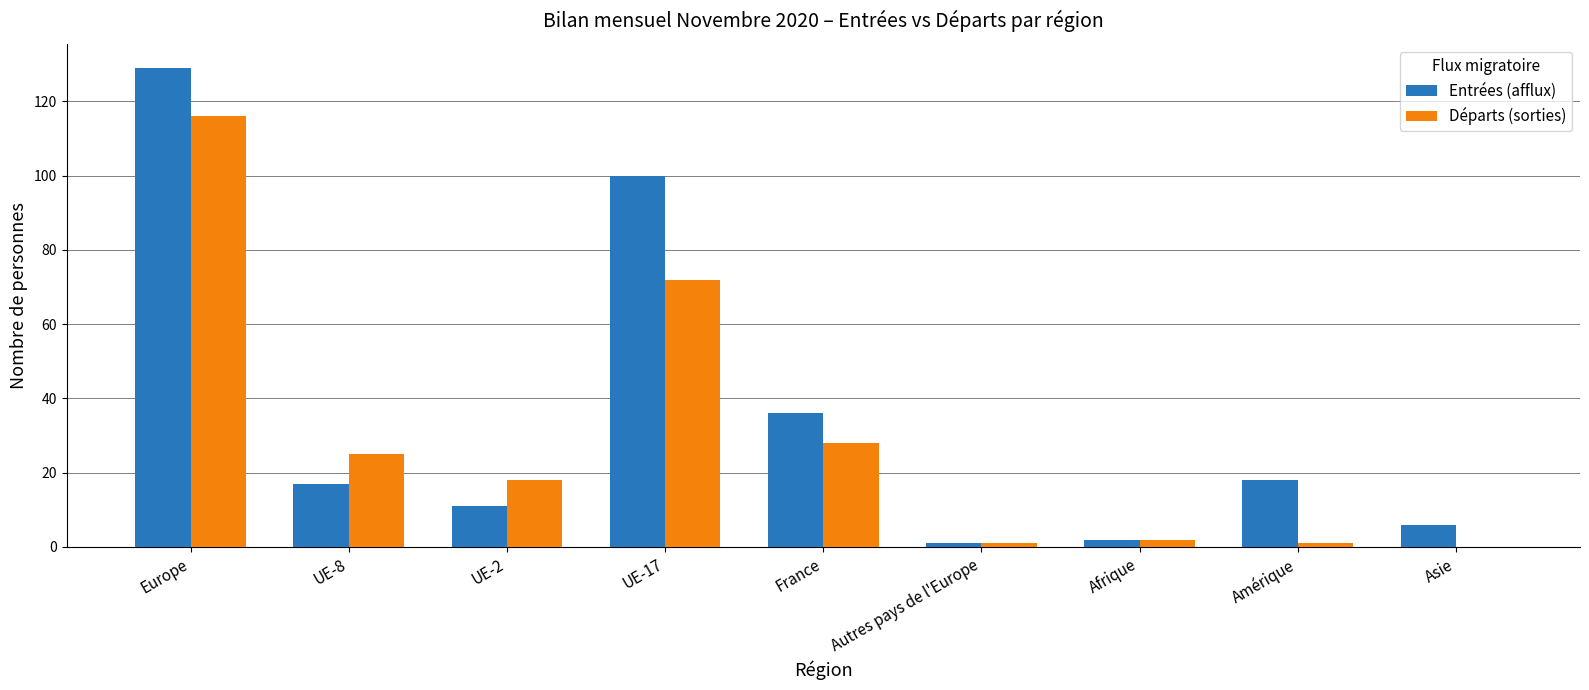

At which category is the sum across all series the highest?

Europe